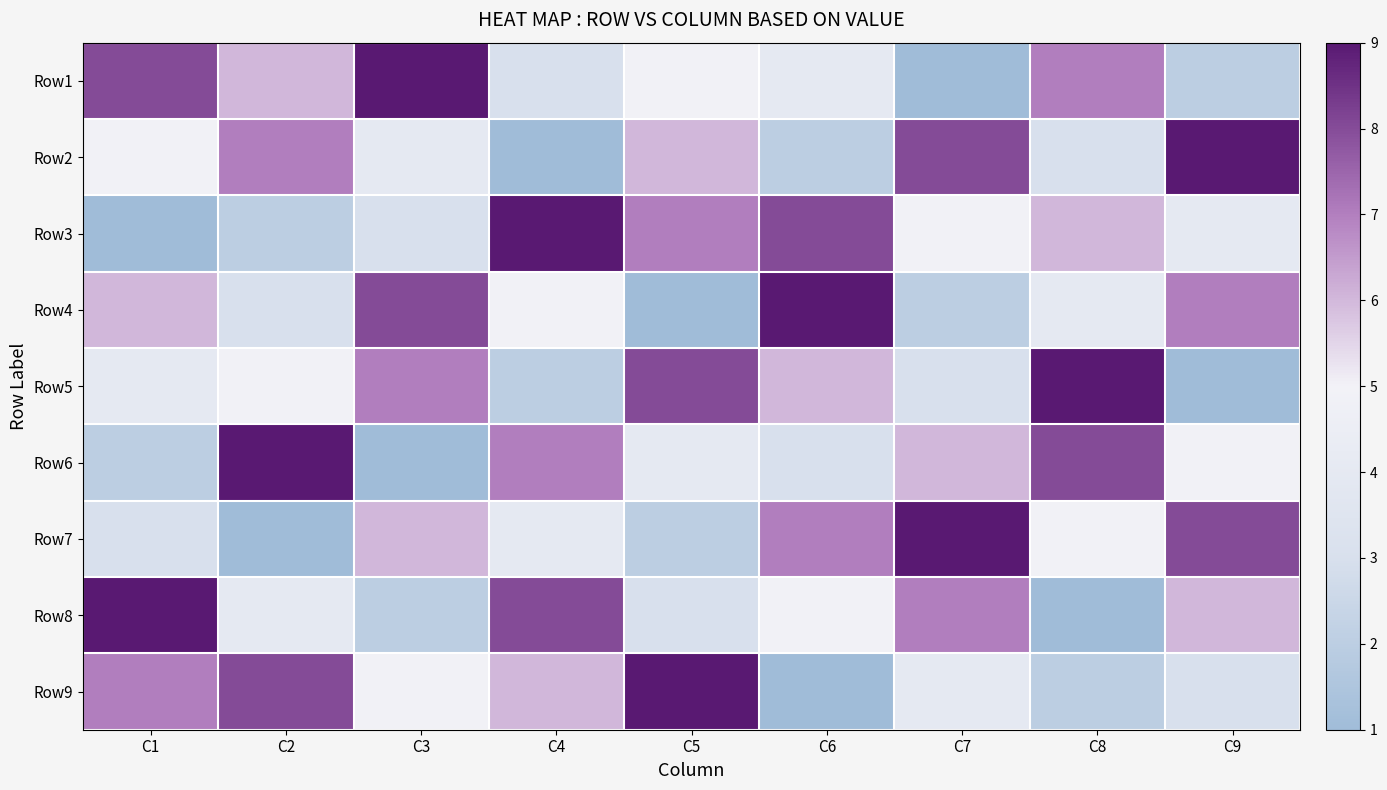

Between C2 and C5, which is larger?

C2